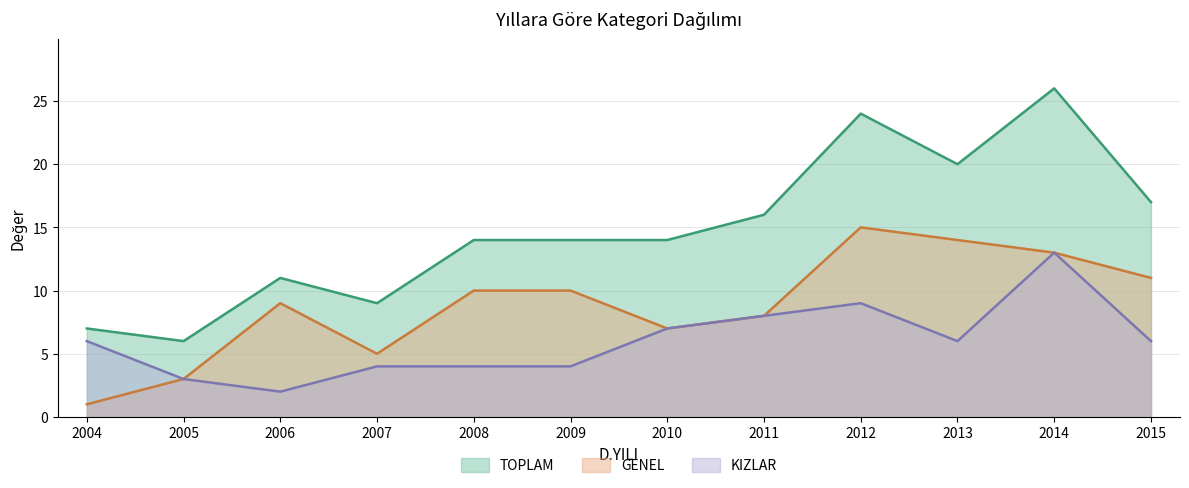

At which category is the sum across all series the highest?

2014